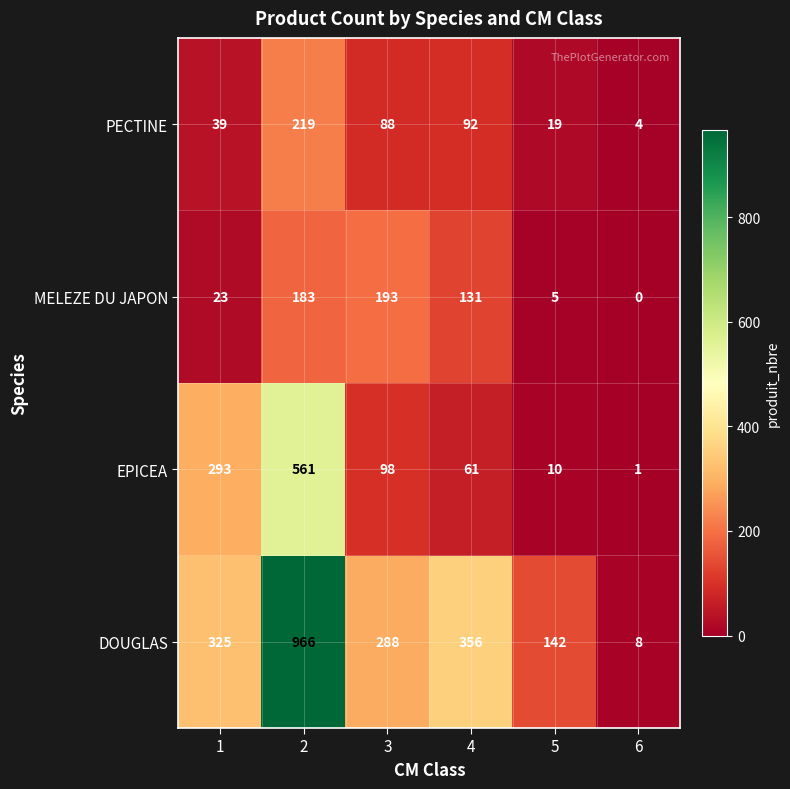

Which series has the largest total across all categories?

DOUGLAS